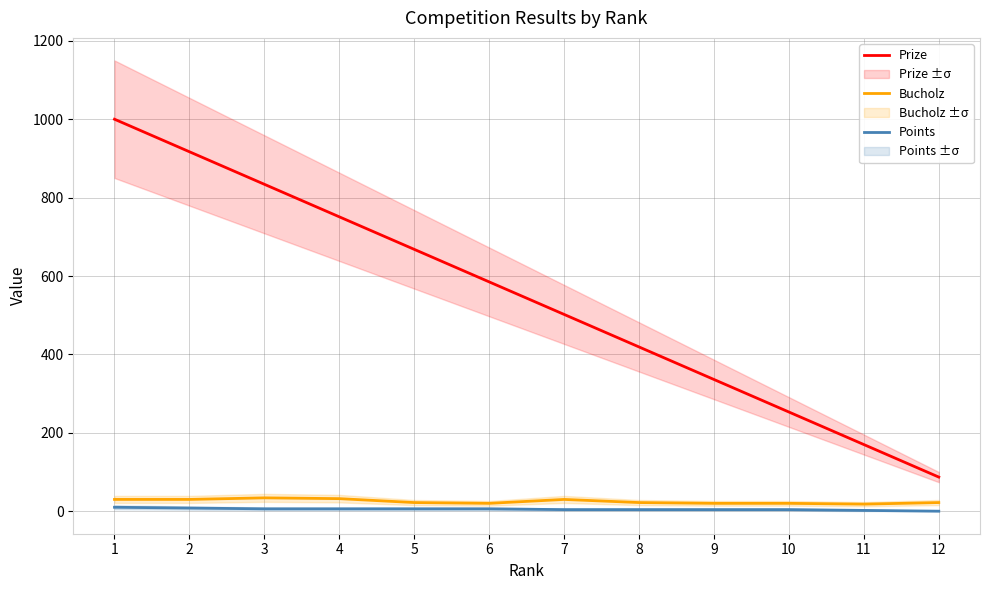

Read the Points value at 4.

6